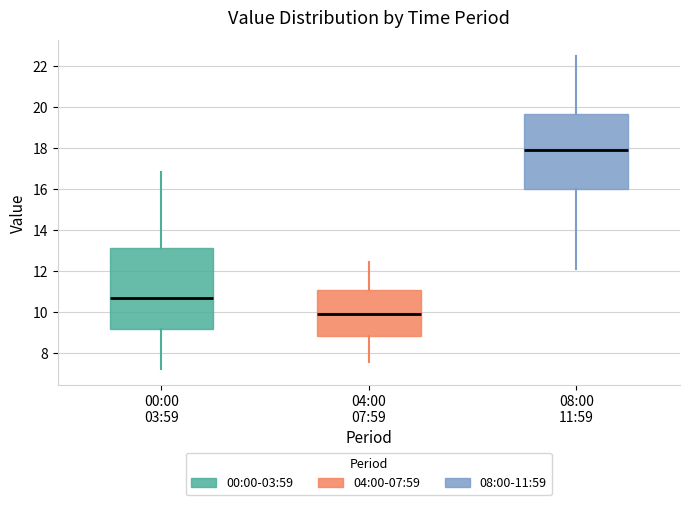

Reading left to right, read every box against the y-axis: the position of its median line, the range the box covers, and the ends of its whiskers. The values are not printed on the chart, so give them approximately, as read against the axis.

00:00 03:59: median 10.8, box 9.2 to 13.2, whiskers 7.2 to 16.8
04:00 07:59: median 10.0, box 8.8 to 11.2, whiskers 7.6 to 12.4
08:00 11:59: median 18.0, box 16.0 to 19.6, whiskers 12.2 to 22.6